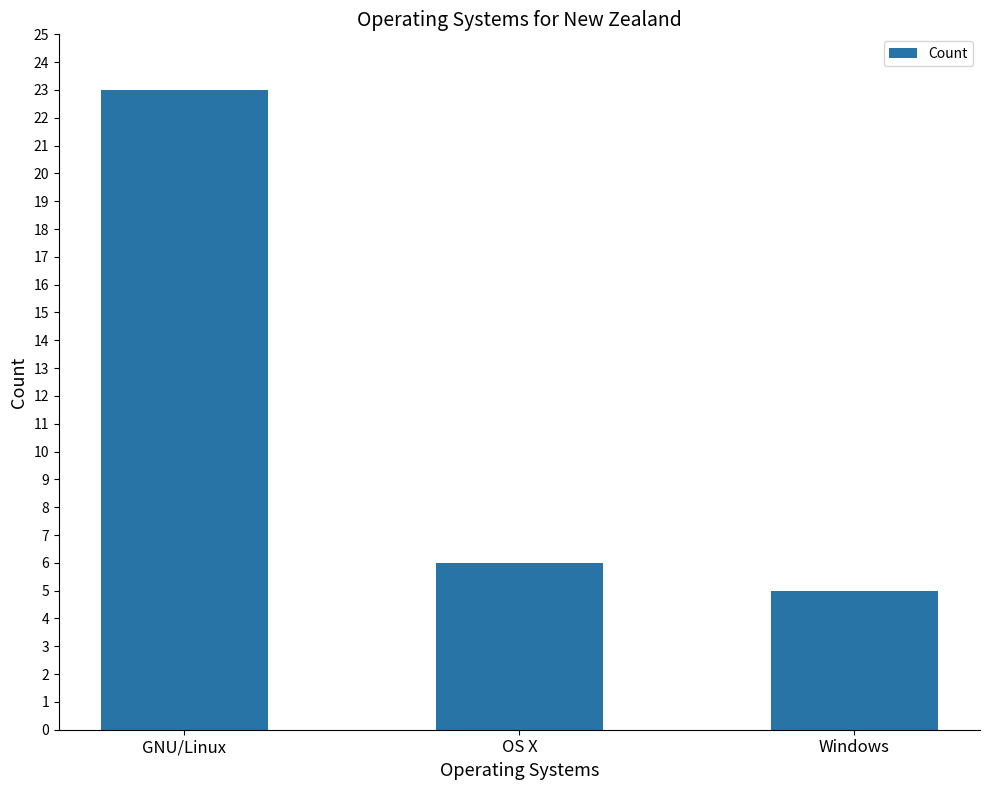

Reading right to left, what are all the values shown in this chart?

5	6	23